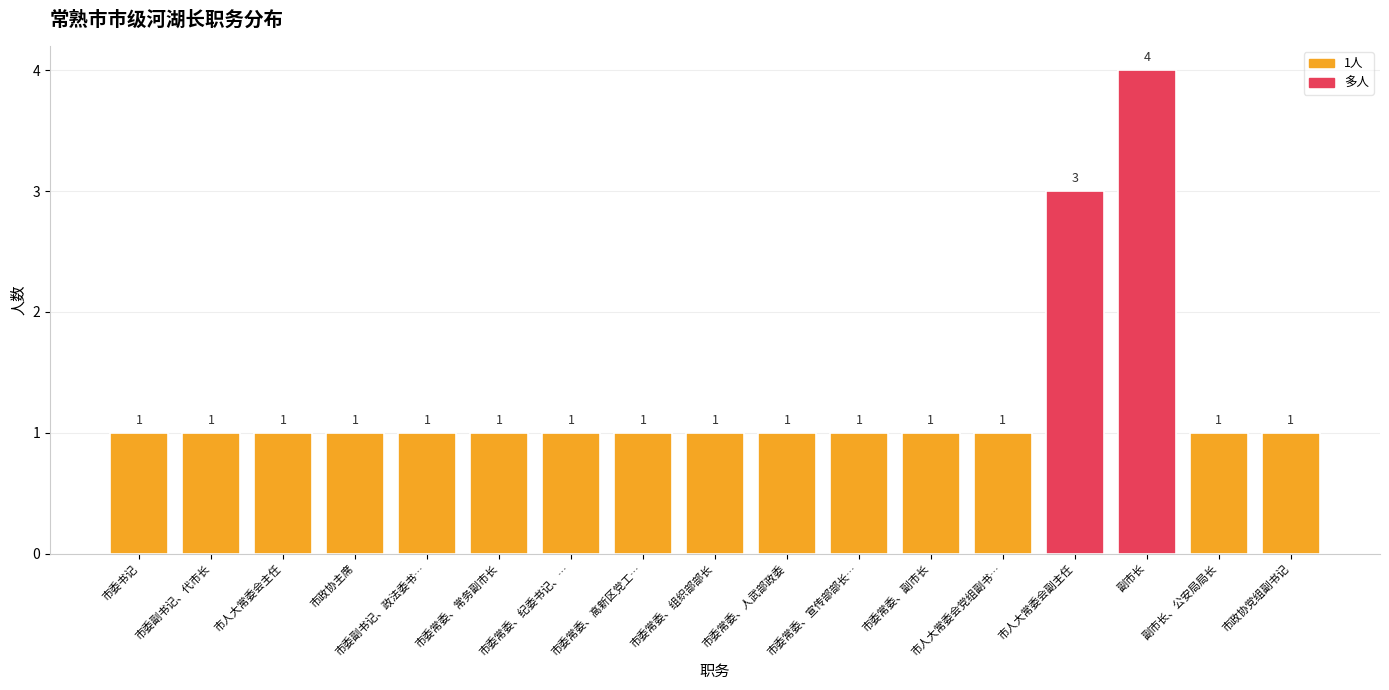

Reading right to left, transcribe all the data shown in this chart.

市政协党组副书记=1	副市长、公安局局长=1	副市长=4	市人大常委会副主任=3	市人大常委会党组副书…=1	市委常委、副市长=1	市委常委、宣传部部长…=1	市委常委、人武部政委=1	市委常委、组织部部长=1	市委常委、高新区党工…=1	市委常委、纪委书记、…=1	市委常委、常务副市长=1	市委副书记、政法委书…=1	市政协主席=1	市人大常委会主任=1	市委副书记、代市长=1	市委书记=1